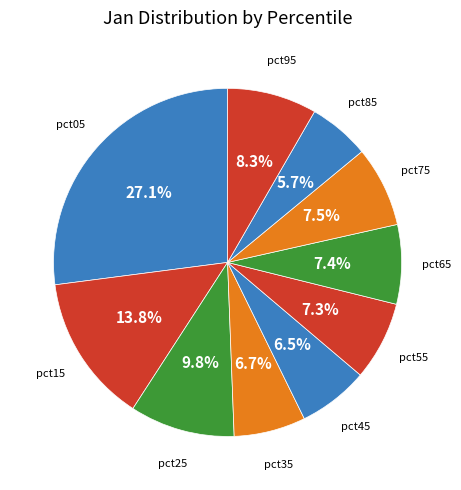

How many slices are in this pie chart?

10